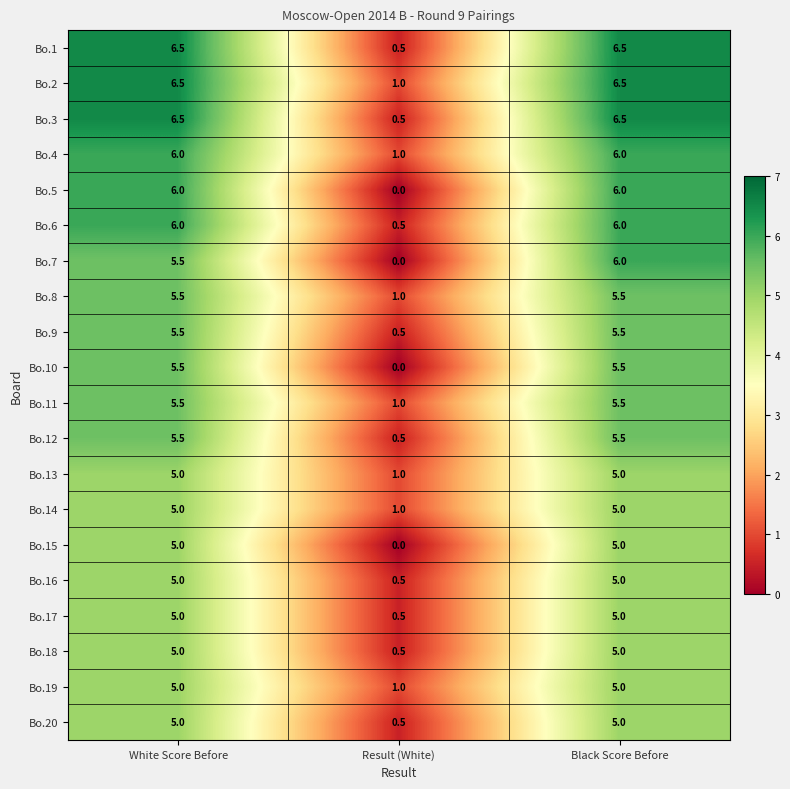

What is the sum of all Bo.17 values?

10.5